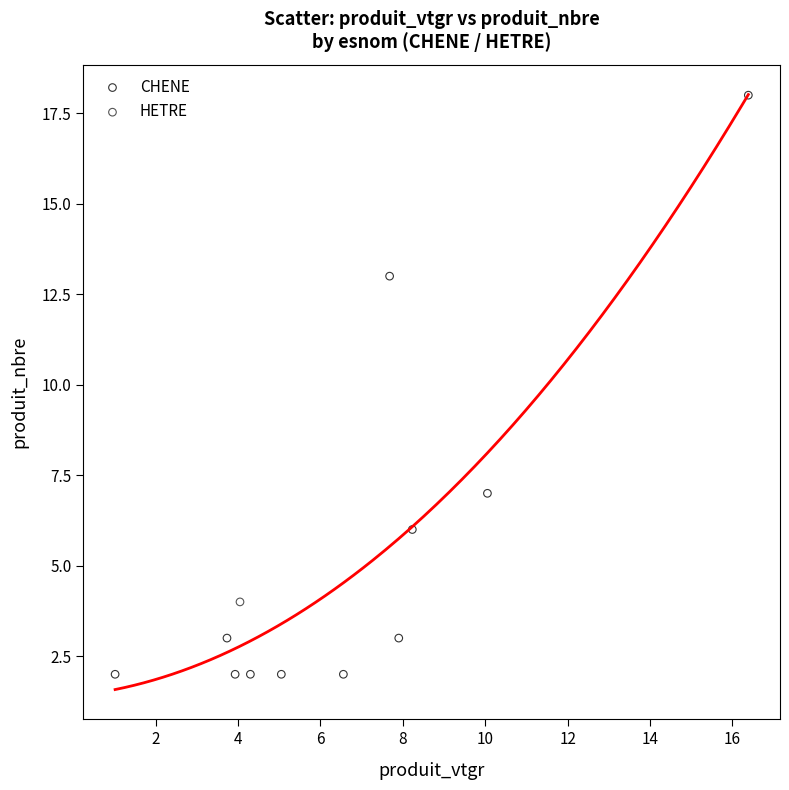

What are all the series names shown in the legend?

CHENE, HETRE